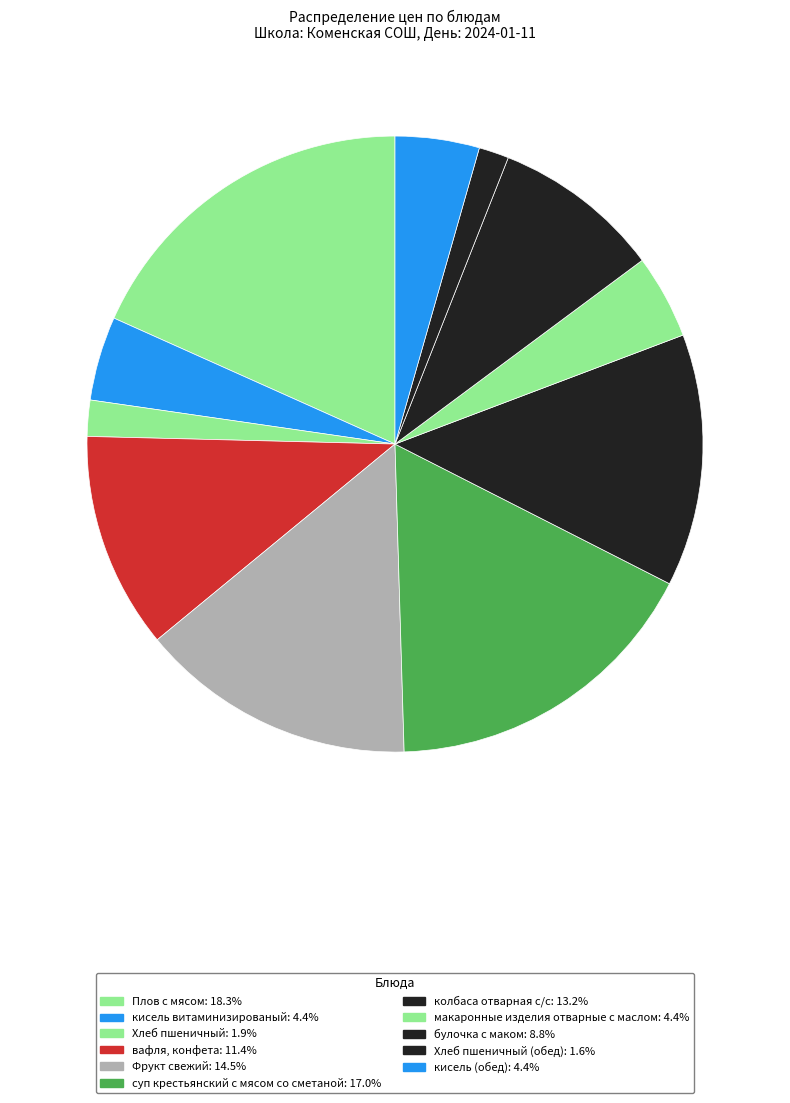

How many segments does this pie chart have?

11